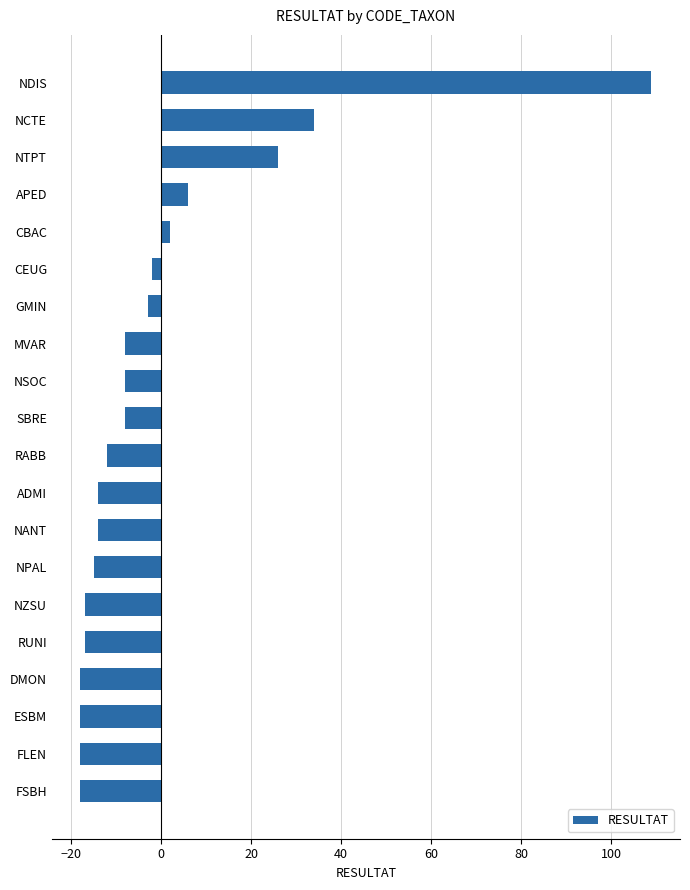

Reading top to bottom, list all the values displayed in this chart.

109	34	26	6	2	-2	-3	-8	-8	-8	-12	-14	-14	-15	-17	-17	-18	-18	-18	-18